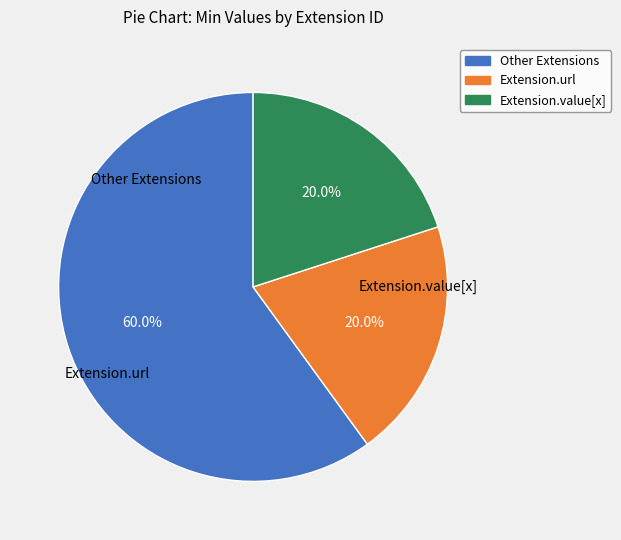

Which category accounts for the majority?

Other Extensions